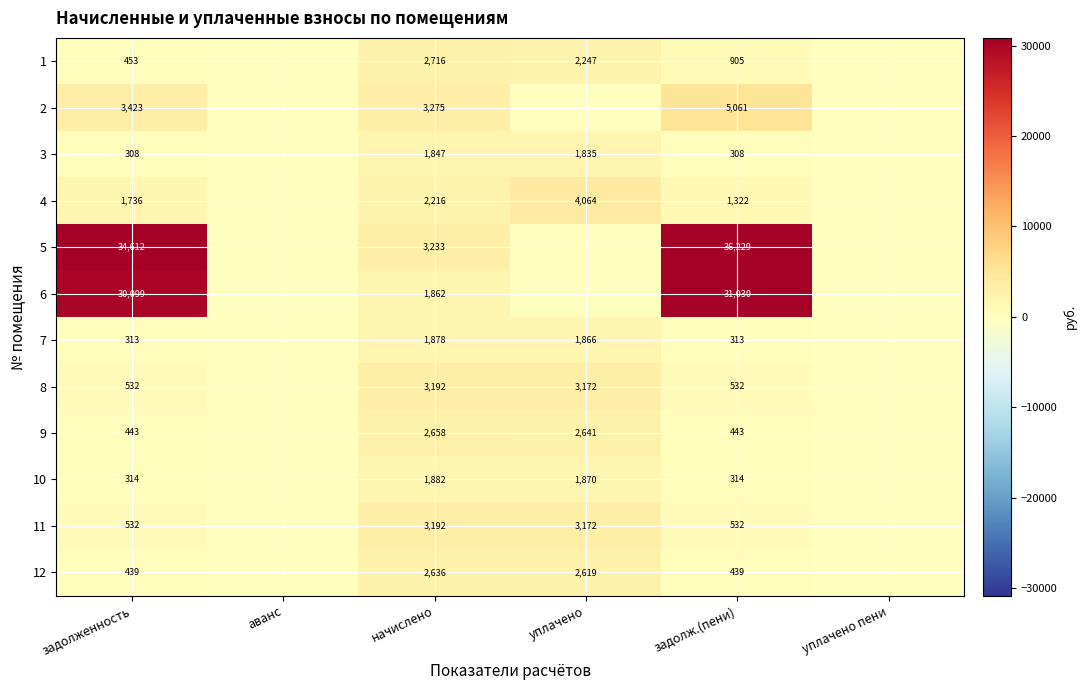

What is the spread (max minus min) of values at задолж.(пени)?

35921